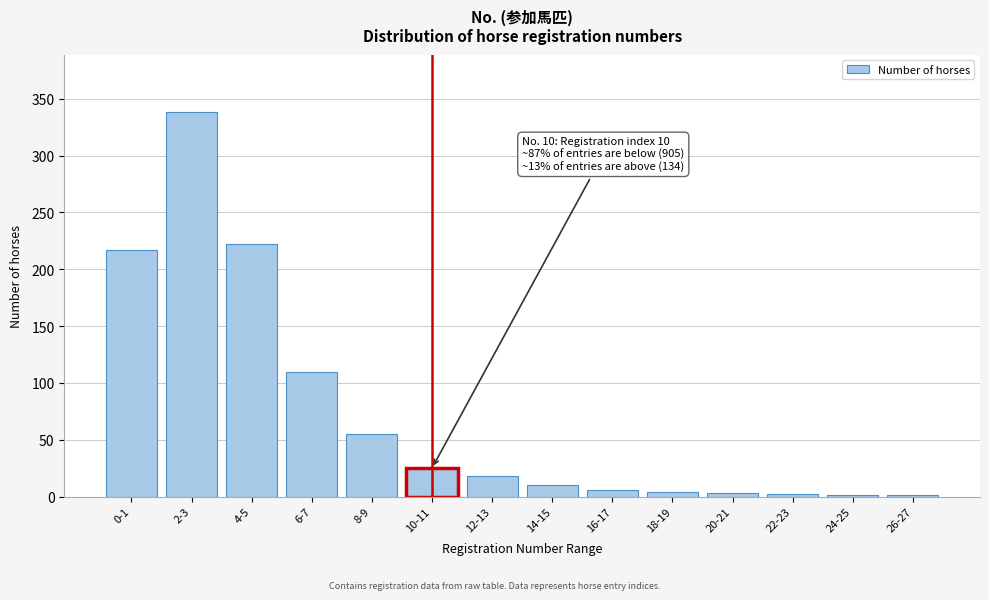

Is it true that the value at 14-15 is 10?

True